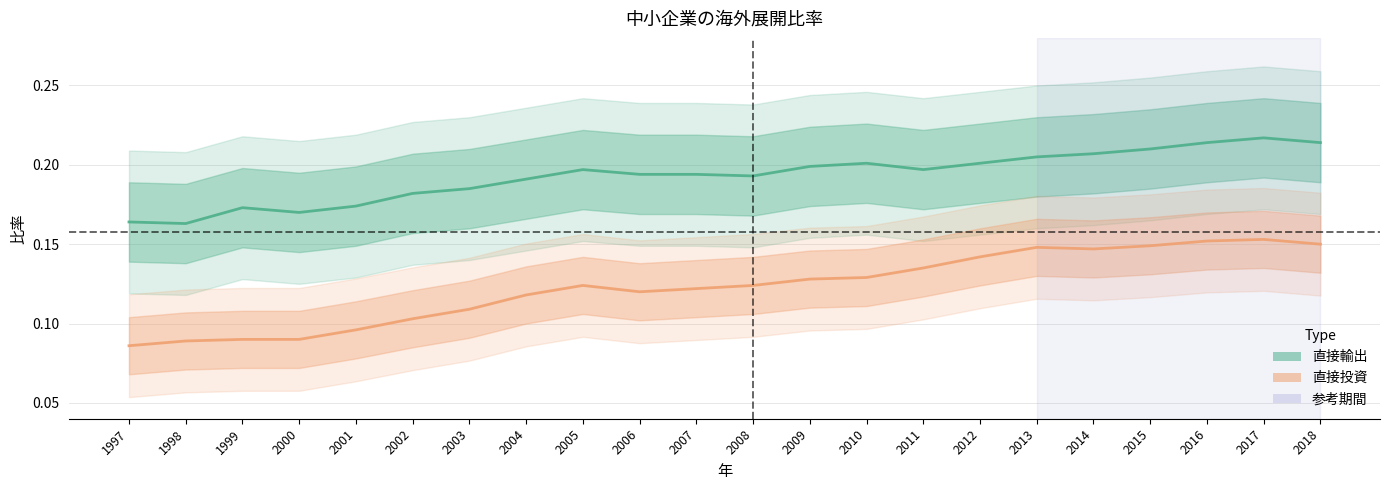

How many 直接輸出 values are between 0 and 1?

22